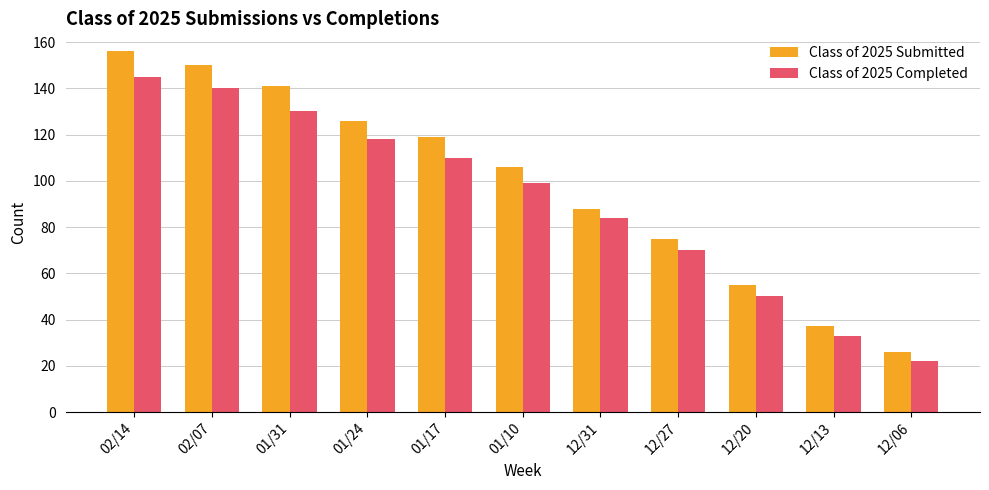

What is the spread (max minus min) of values at 01/10?

7